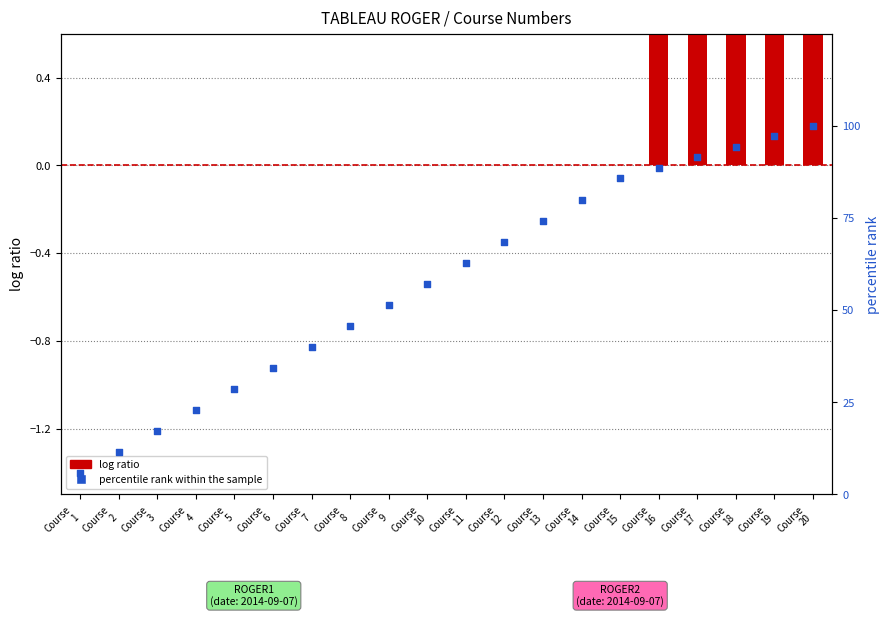

What is the total value across all series at Course
10?

57.1